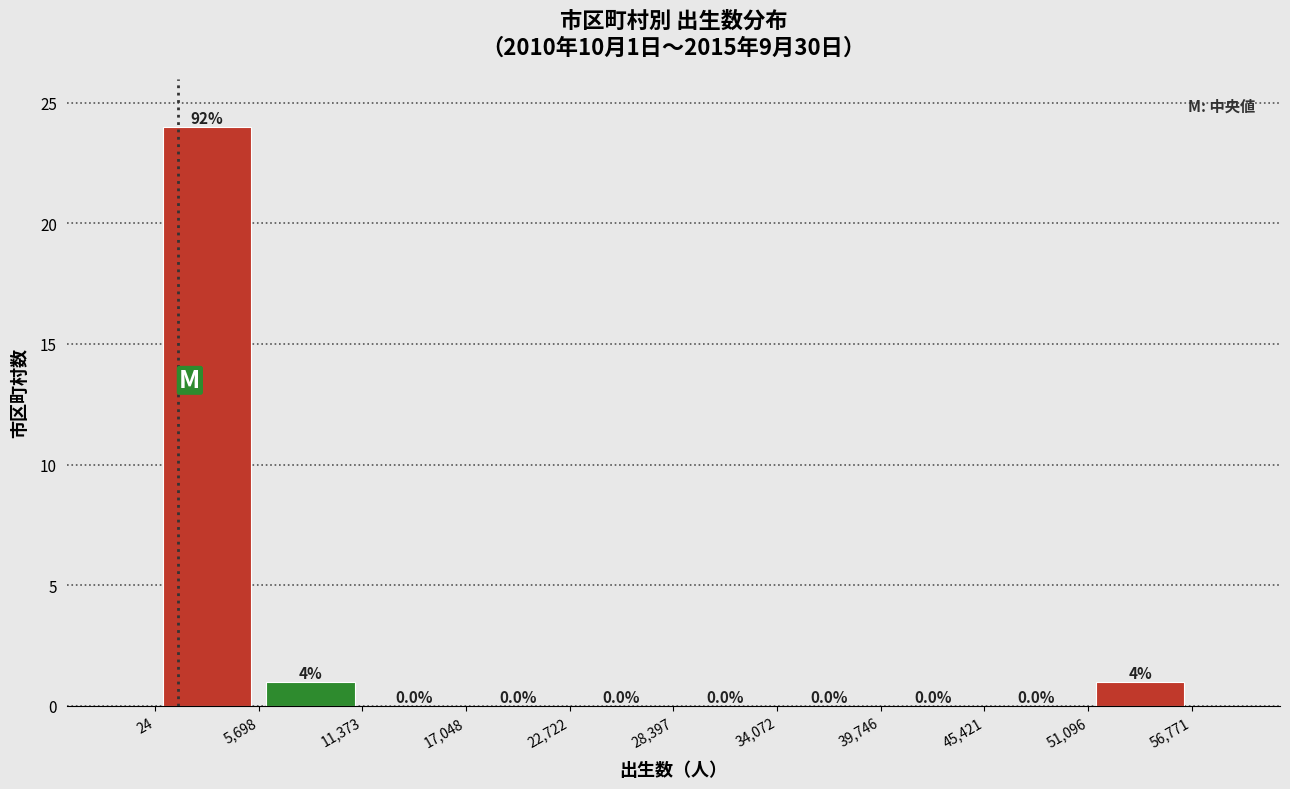

Which range on the x-axis has the tallest bar?

24 to 5,698